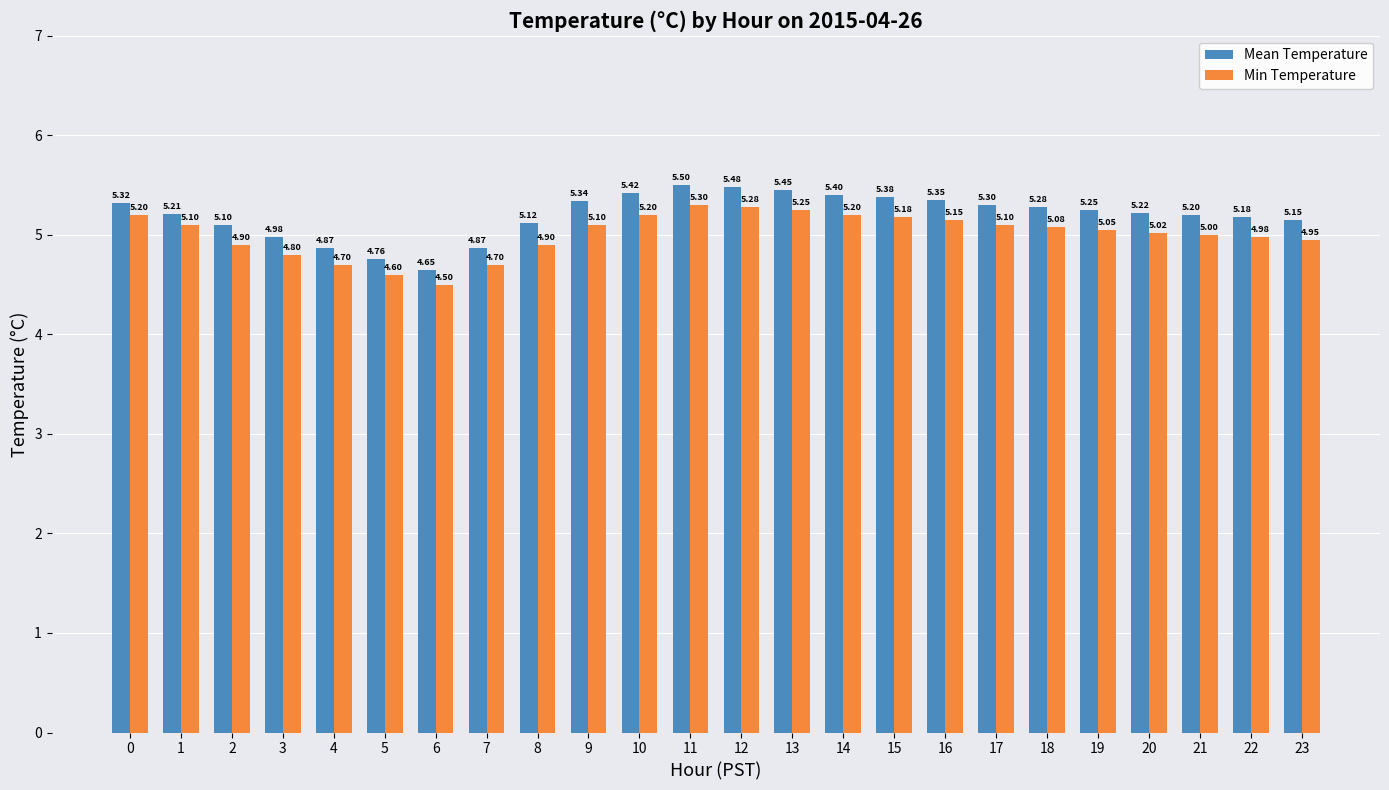

What is the difference between the highest and lowest values at 3?

0.2